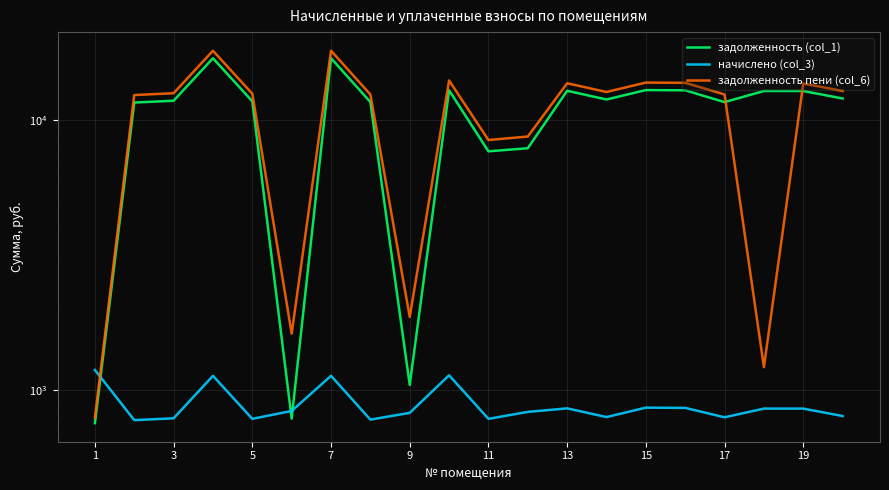

At which category is the sum across all series the highest?

7